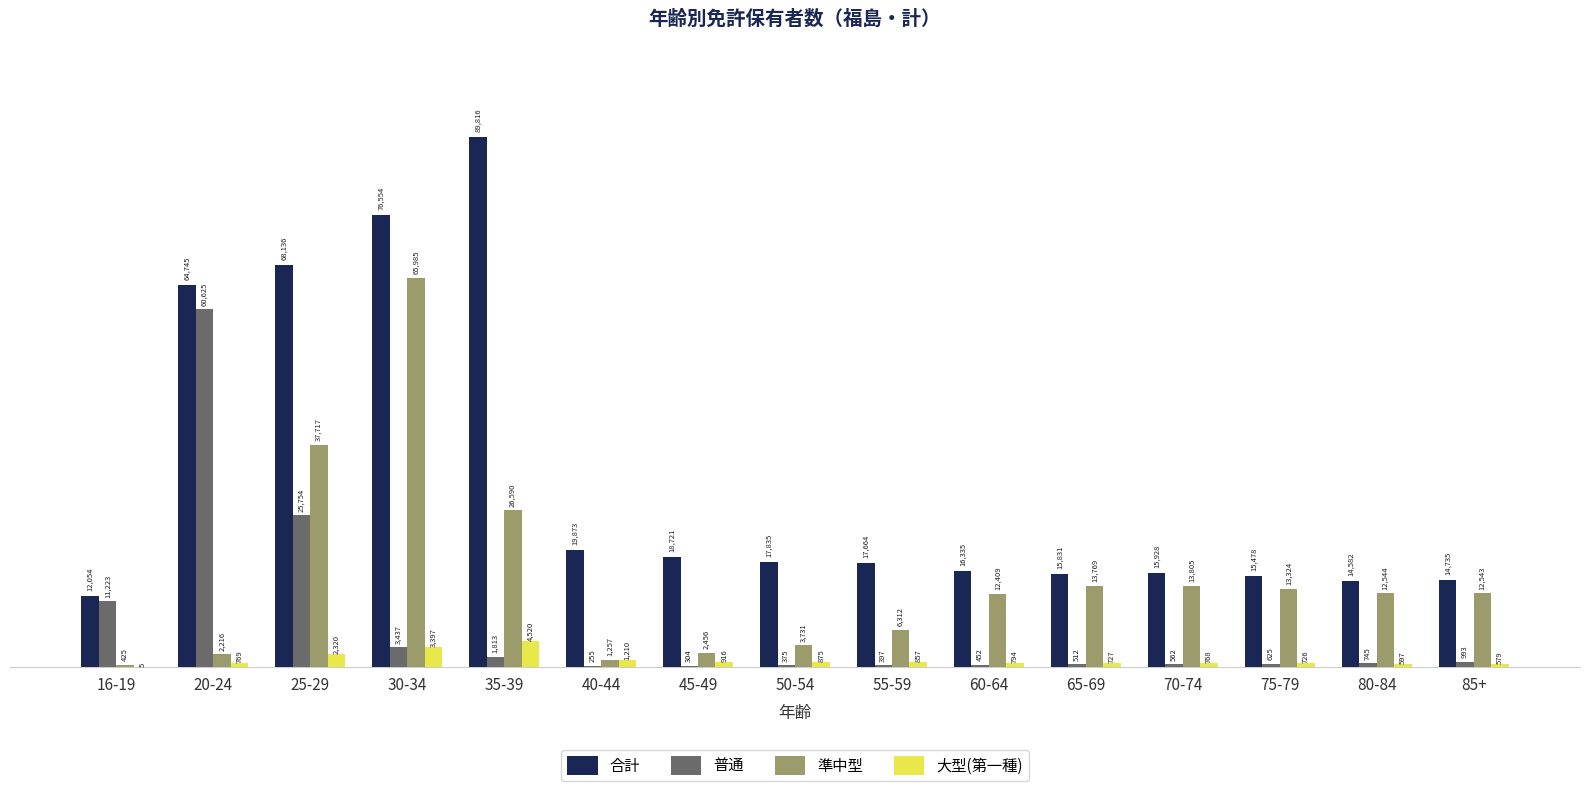

True or false: 合計 has a value of 64745 at 20-24.

True